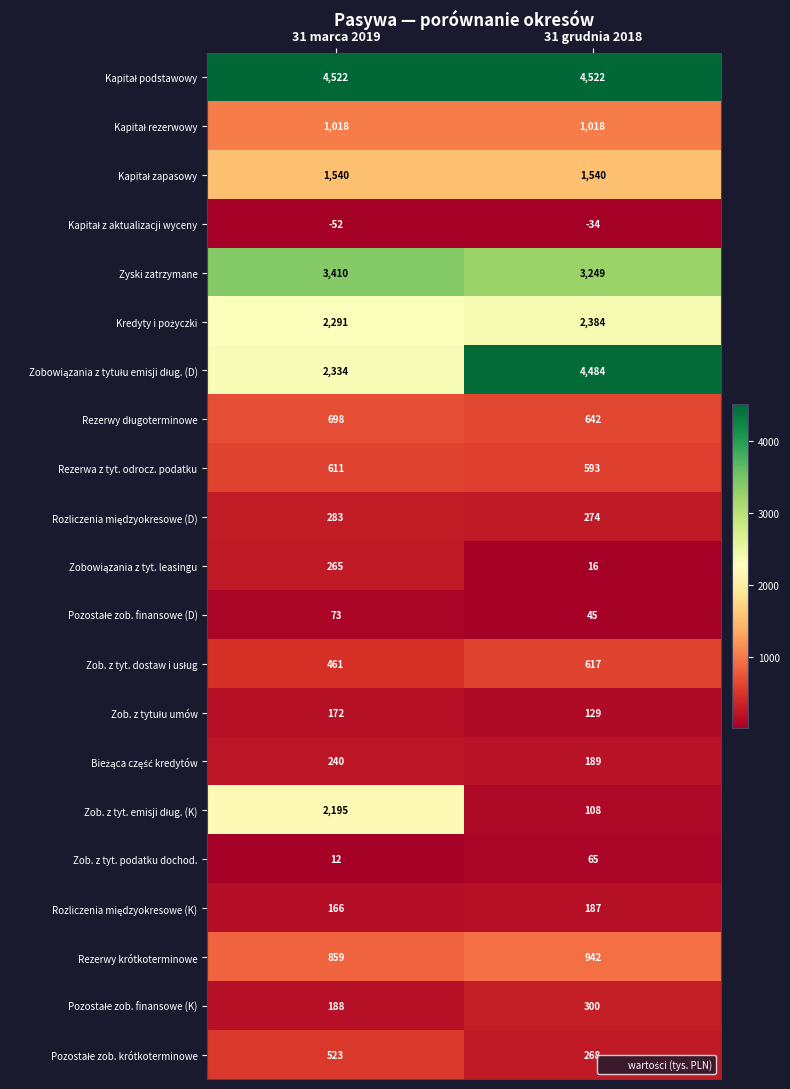

At which category is the sum across all series the highest?

31 marca 2019